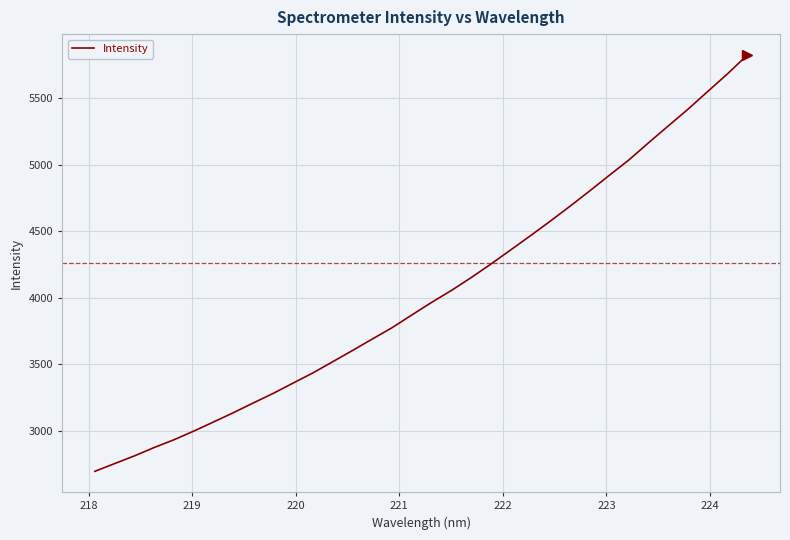

What is the smallest value displayed?

2696.8